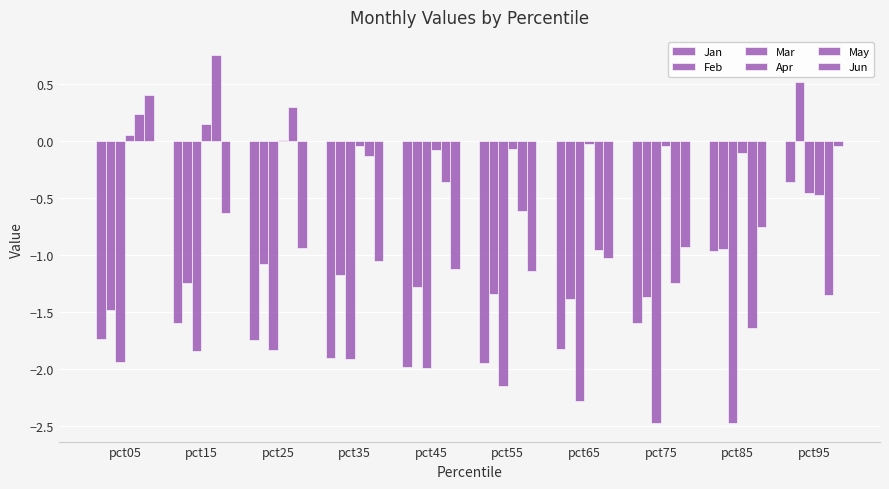

Which series has the largest range (max minus min)?

May